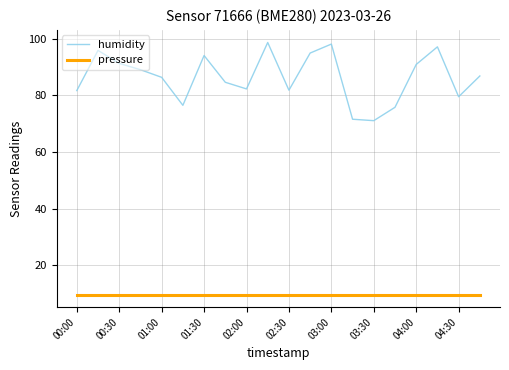

Which series has the largest total across all categories?

humidity